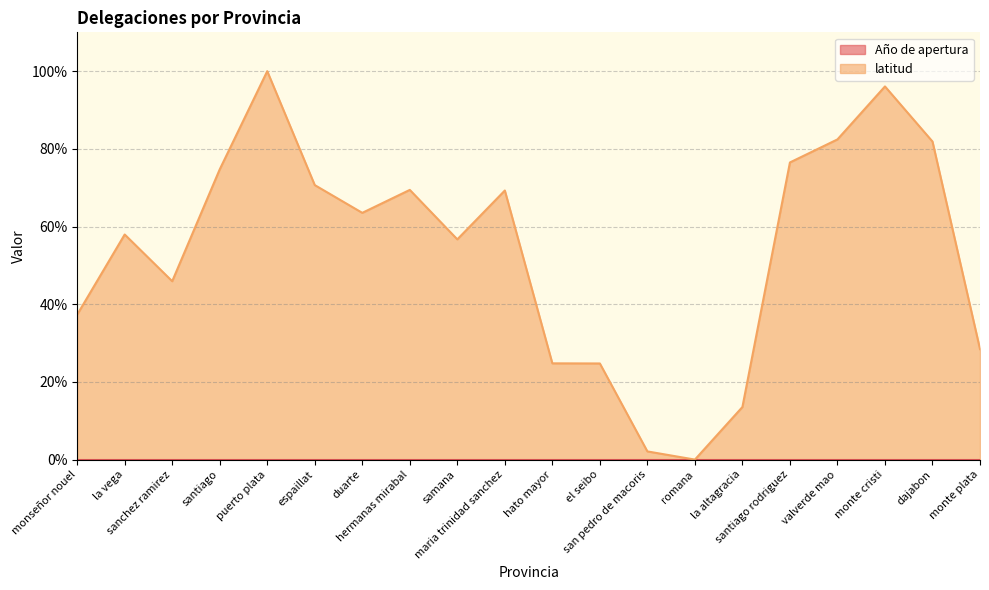

What is the change in value from santiago to duarte?

-11.2